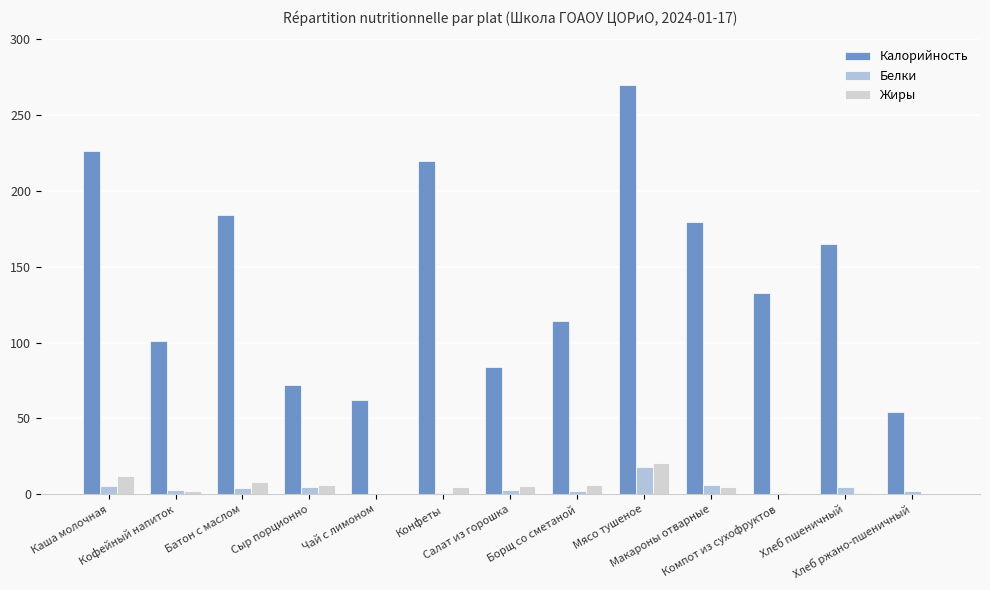

At which category is the sum across all series the highest?

Мясо тушеное